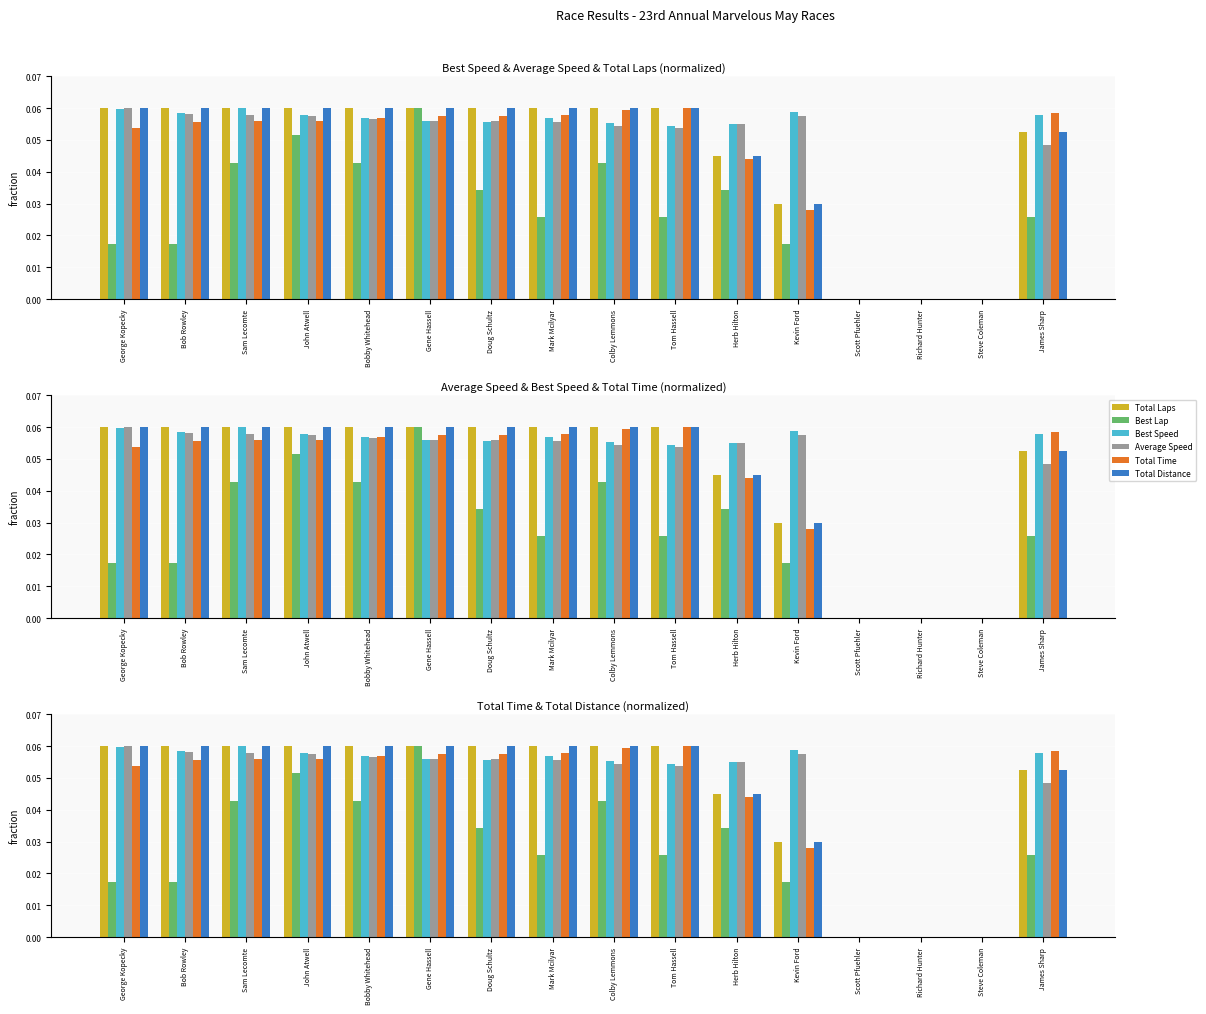

At which category is the sum across all series the highest?

Gene Hassell